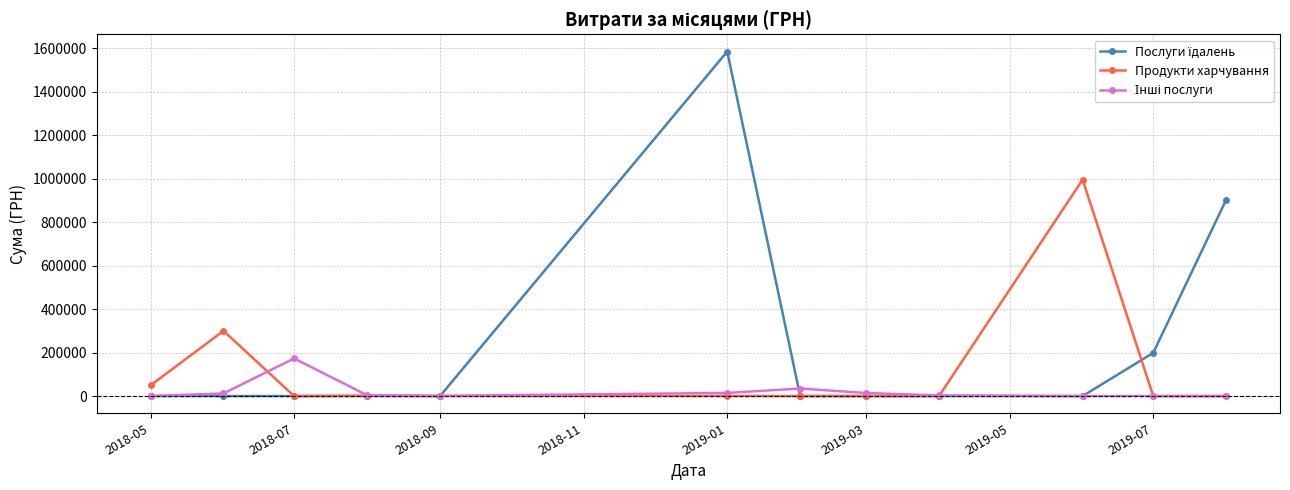

Does the chart display data point markers on the line(s)?

Yes